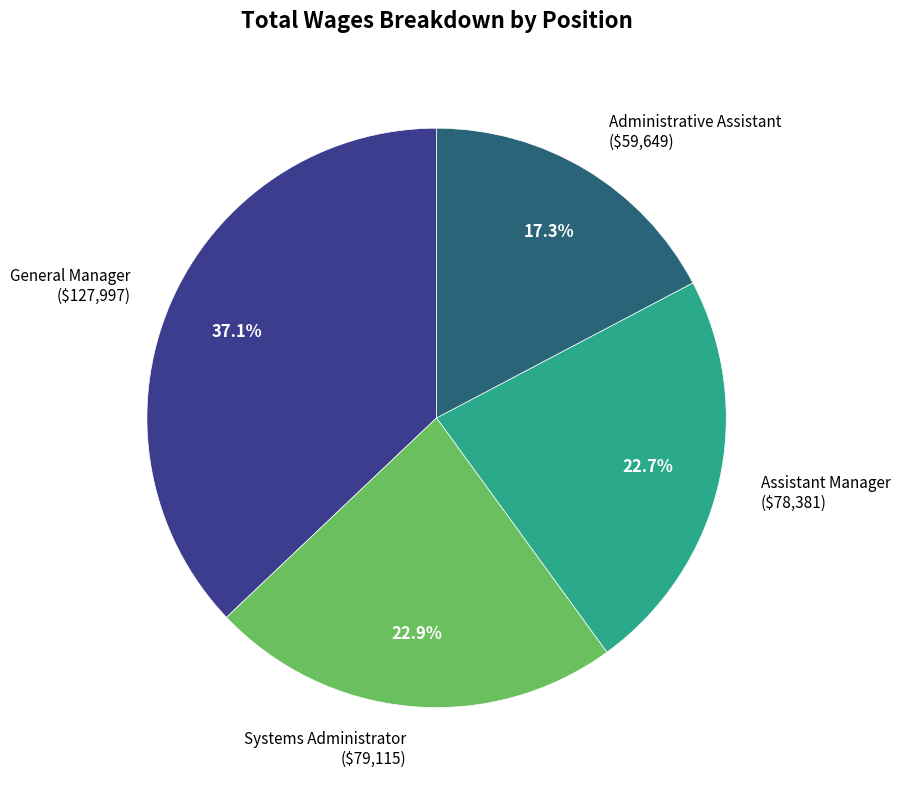

What percentage do General Manager and Assistant Manager together represent?

59.8%